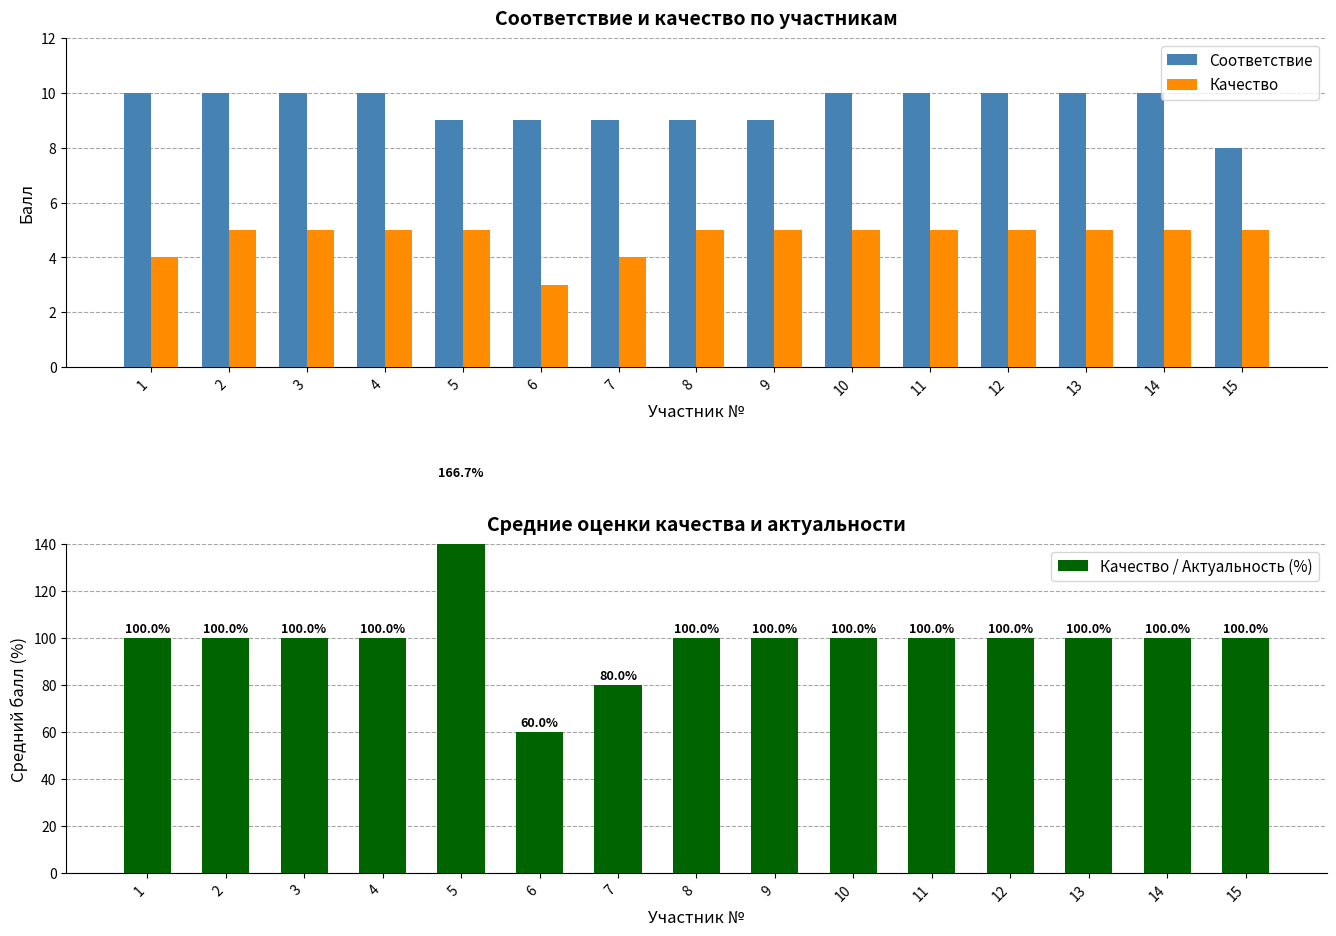

True or false: Соответствие has a value of 6.2 at 5.

False